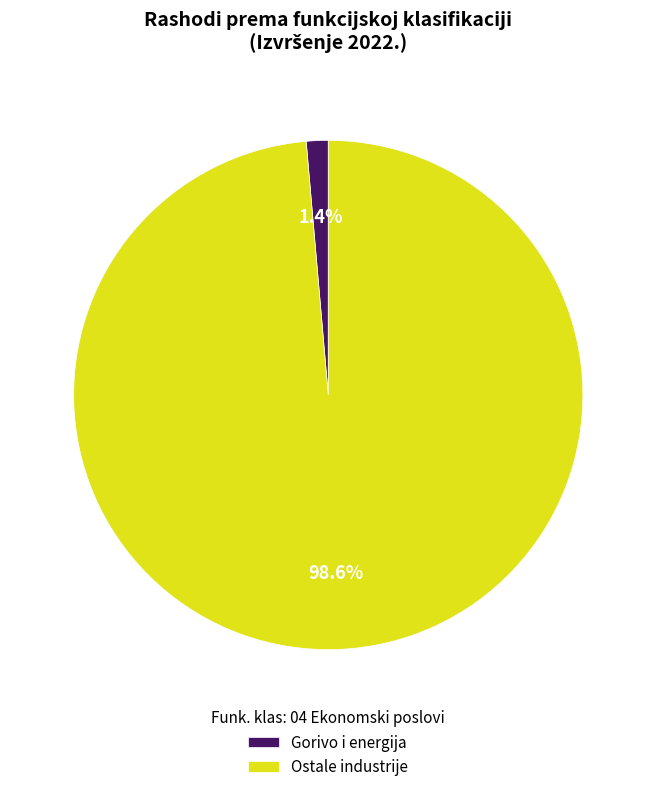

Which category accounts for the majority?

Ostale industrije